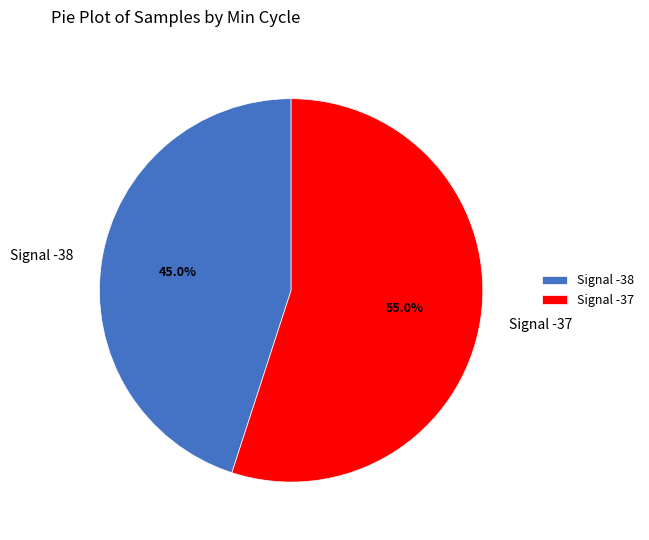

To the nearest percent, what is the average slice percentage?

50%